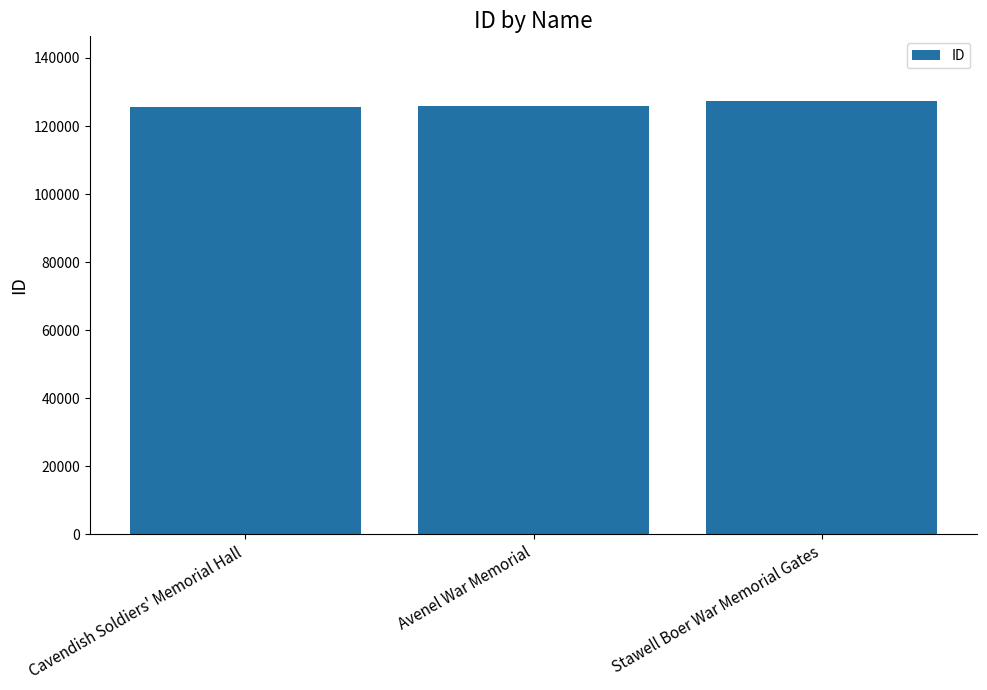

What position from the right is Avenel War Memorial?

2